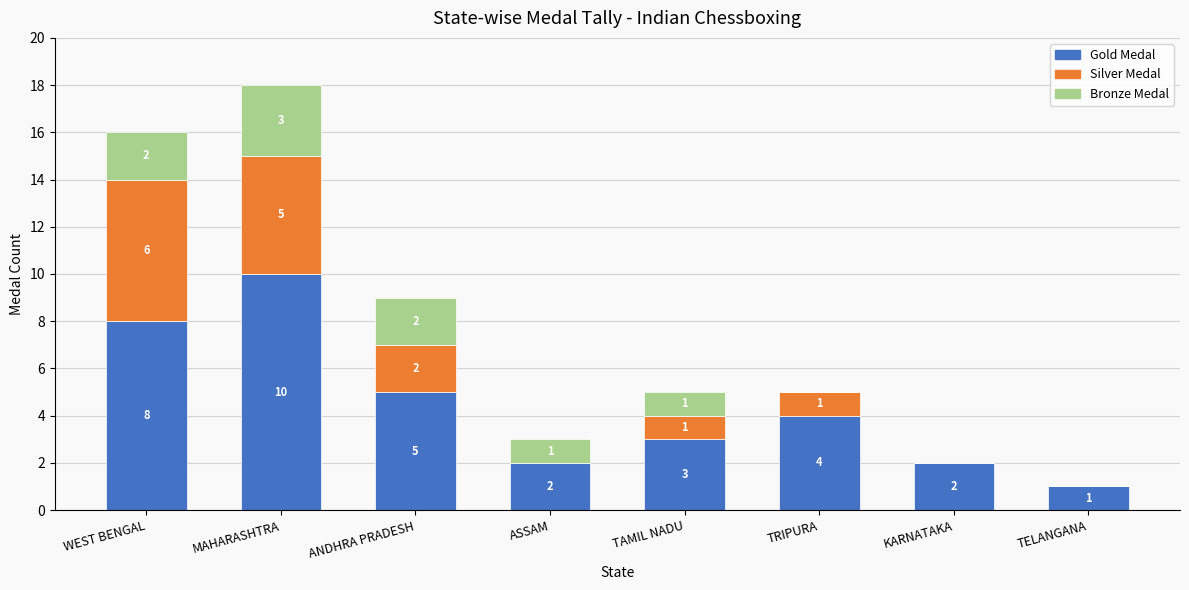

Reading left to right, transcribe the values for Gold Medal.

WEST BENGAL=8	MAHARASHTRA=10	ANDHRA PRADESH=5	ASSAM=2	TAMIL NADU=3	TRIPURA=4	KARNATAKA=2	TELANGANA=1